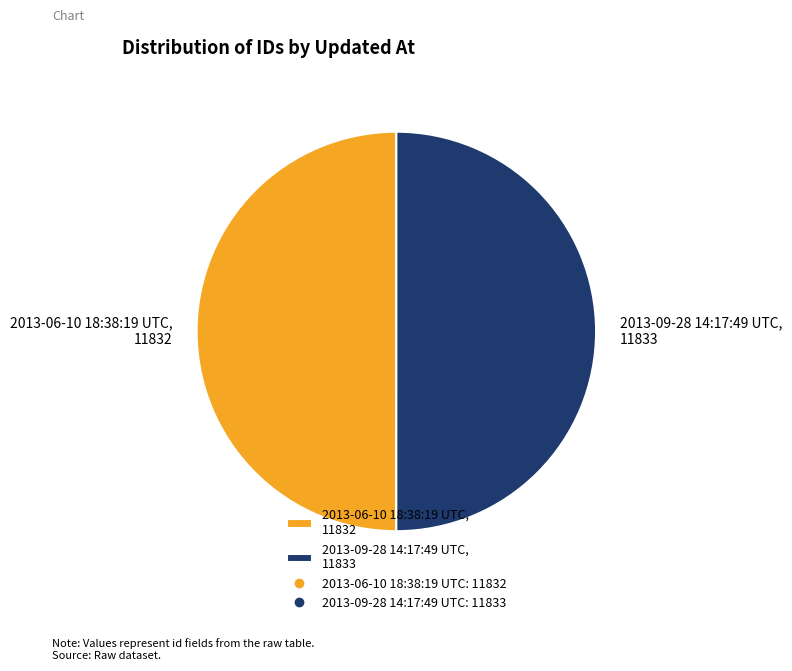

True or false: 2013-09-28 14:17:49 UTC accounts for 50% of the total.

True